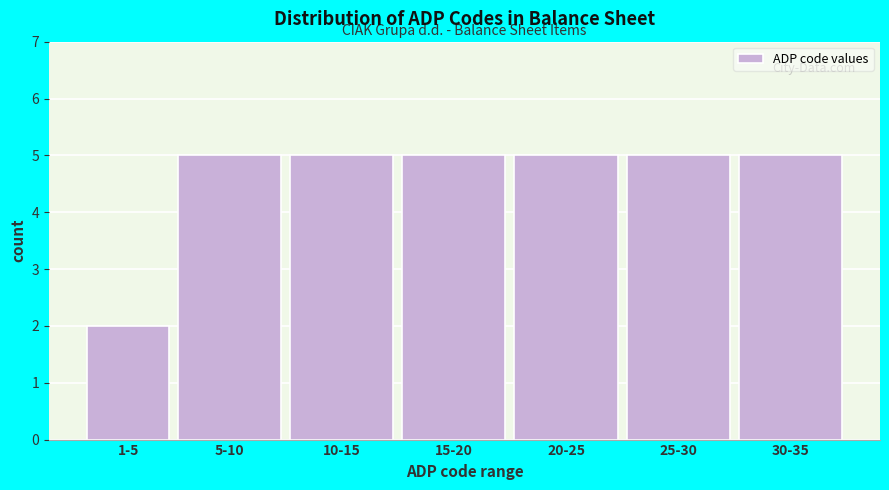

Reading right to left, list all the values displayed in this chart.

30-35=5	25-30=5	20-25=5	15-20=5	10-15=5	5-10=5	1-5=2